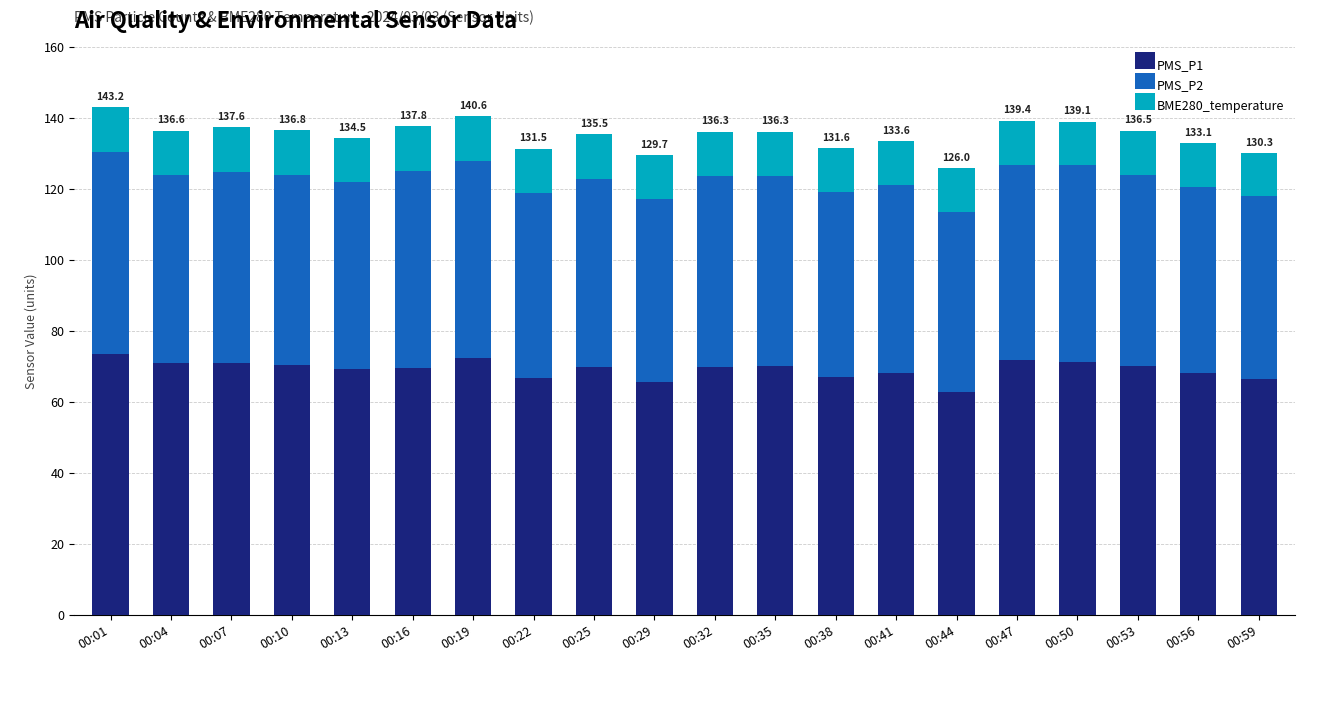

What is the maximum value for PMS_P1?

73.6